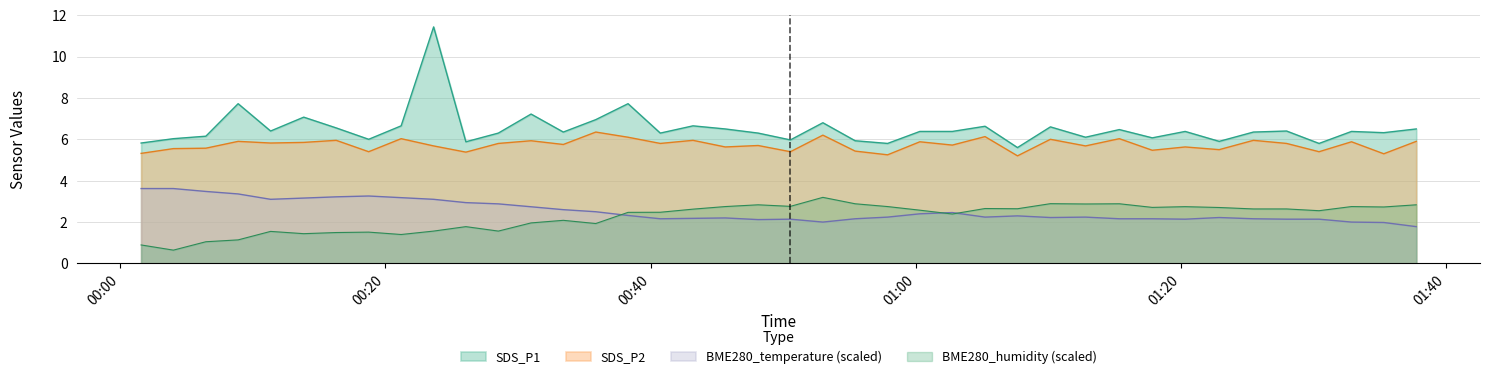

Does the chart display data point markers on the line(s)?

No